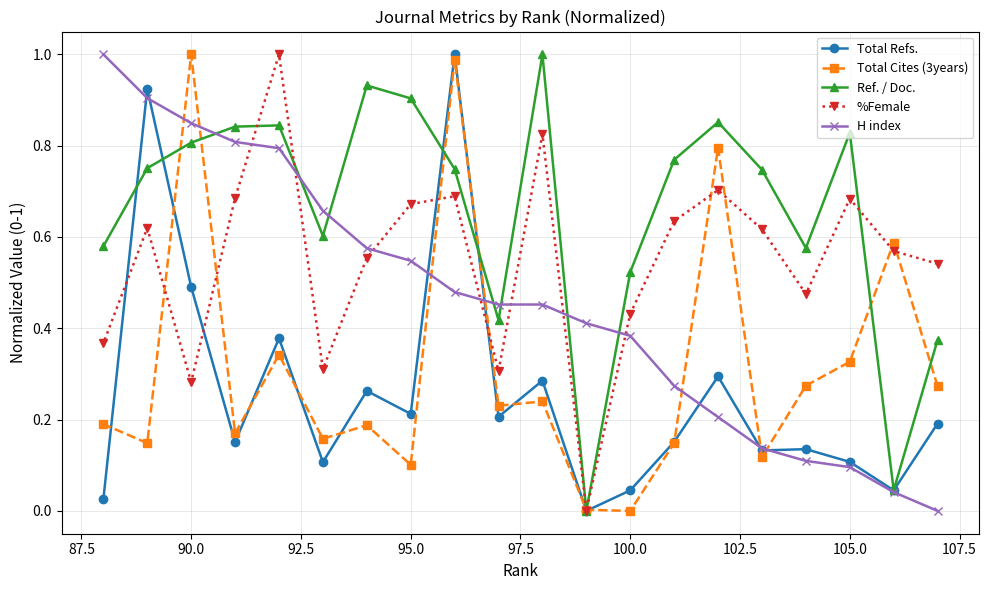

True or false: Total Cites (3years) and H index cross at least once.

True